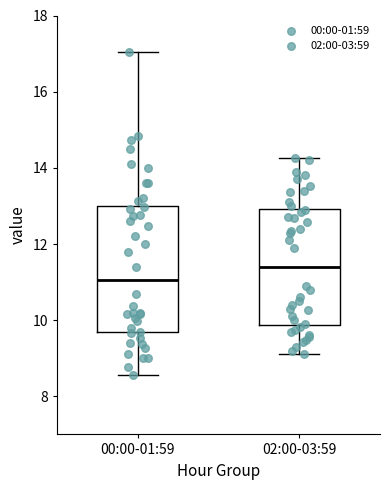

Reading left to right, read every box against the y-axis: the position of its median line, the range the box covers, and the ends of its whiskers. The values are not printed on the chart, so give them approximately, as read against the axis.

00:00-01:59: median 11.0, box 9.6 to 13.0, whiskers 8.6 to 17.0
02:00-03:59: median 11.4, box 9.8 to 13.0, whiskers 9.2 to 14.2